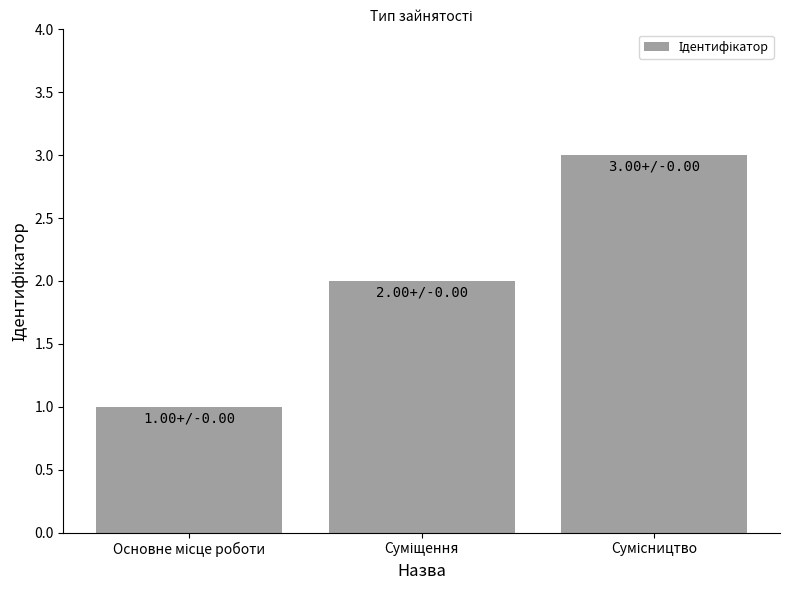

Reading right to left, transcribe all the data shown in this chart.

3	2	1